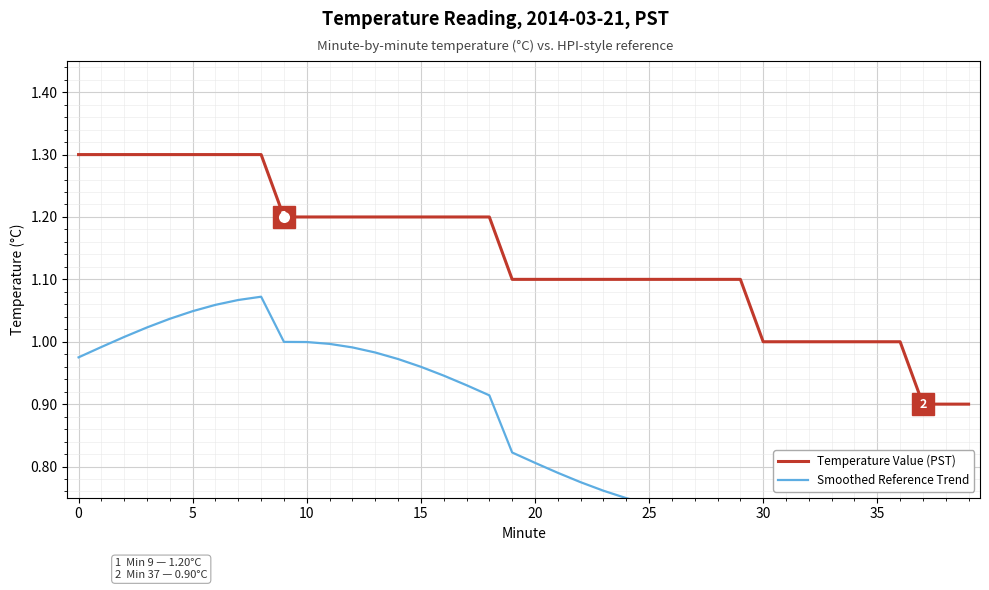

Reading left to right, what are all the values shown in this chart?

Temperature Value (PST): 1.3	1.3	1.3	1.3	1.3	1.3	1.3	1.3	1.3	1.2	1.2	1.2	1.2	1.2	1.2	1.2	1.2	1.2	1.2	1.1	1.1	1.1	1.1	1.1	1.1	1.1	1.1	1.1	1.1	1.1	1.0	1.0	1.0	1.0	1.0	1.0	1.0	0.9	0.9	0.9
Smoothed Reference Trend: 1.0	1.0	1.0	1.0	1.0	1.0	1.1	1.1	1.1	1.0	1.0	1.0	1.0	1.0	1.0	1.0	0.9	0.9	0.9	0.8	0.8	0.8	0.8	0.8	0.7	0.7	0.7	0.7	0.7	0.7	0.7	0.7	0.7	0.7	0.7	0.7	0.7	0.7	0.7	0.7